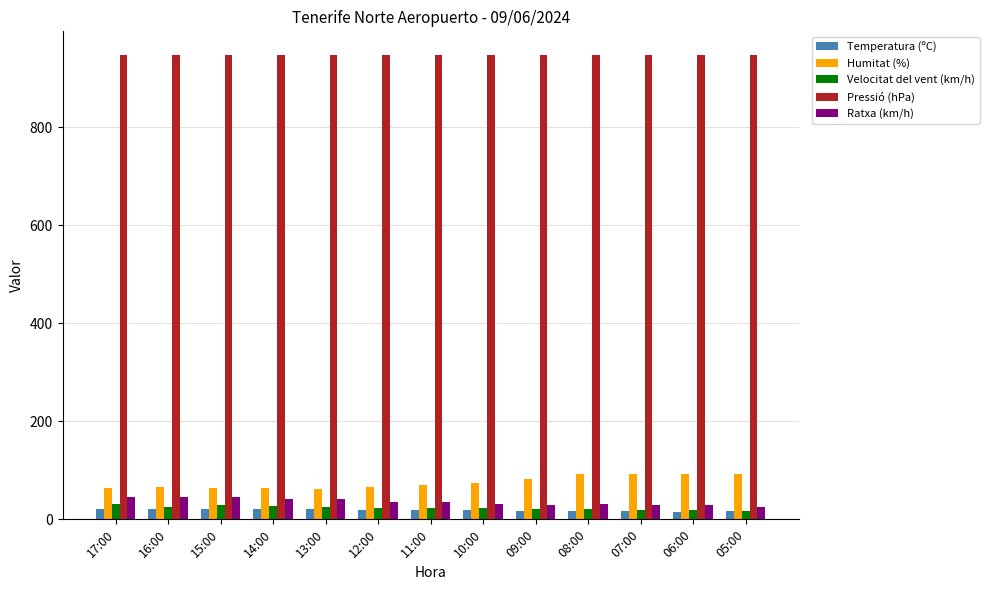

What is the difference between the Humitat (%) values at 06:00 and 10:00?

19.0